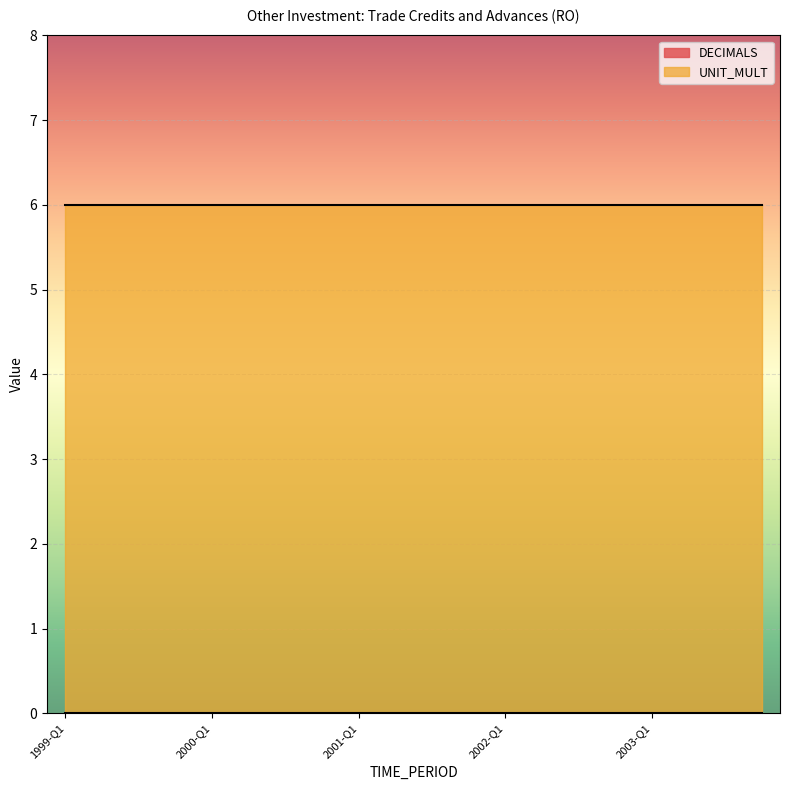

What is the label of the 13th point from the left?

2002-Q1